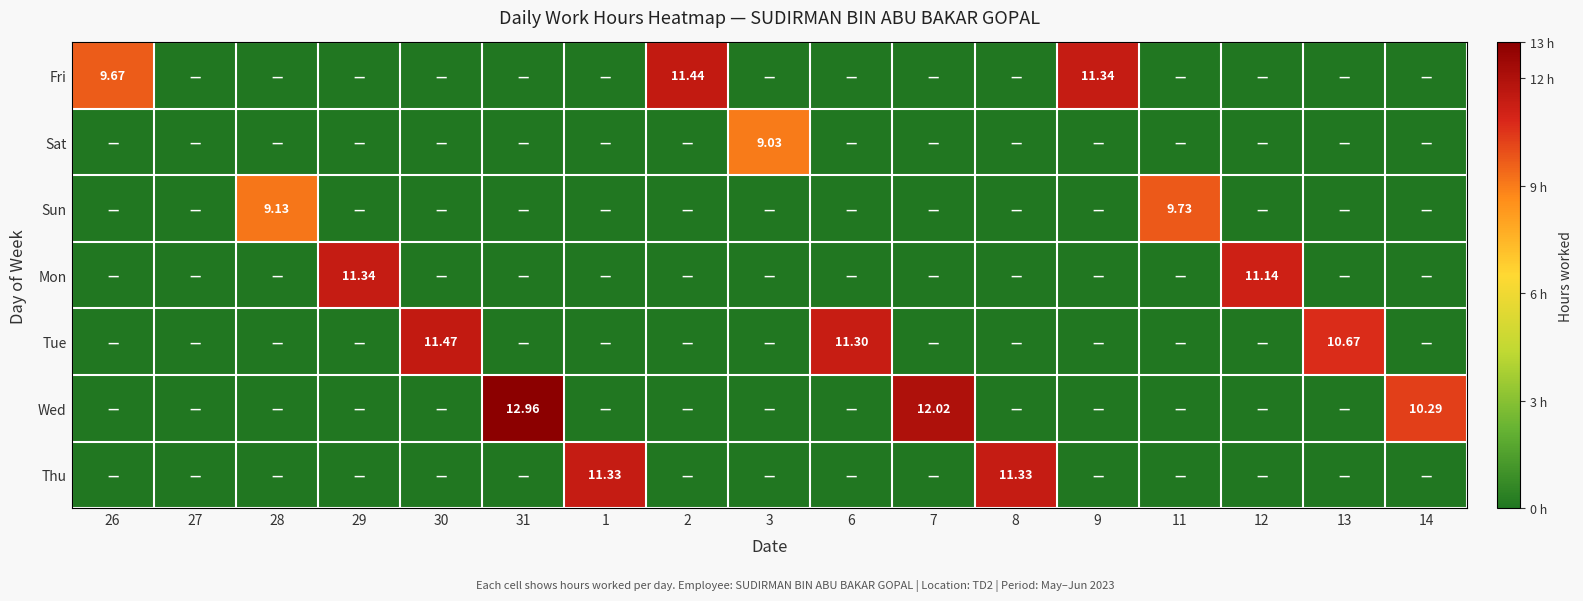

True or false: Thu has a value of -6.8 at 9.

False